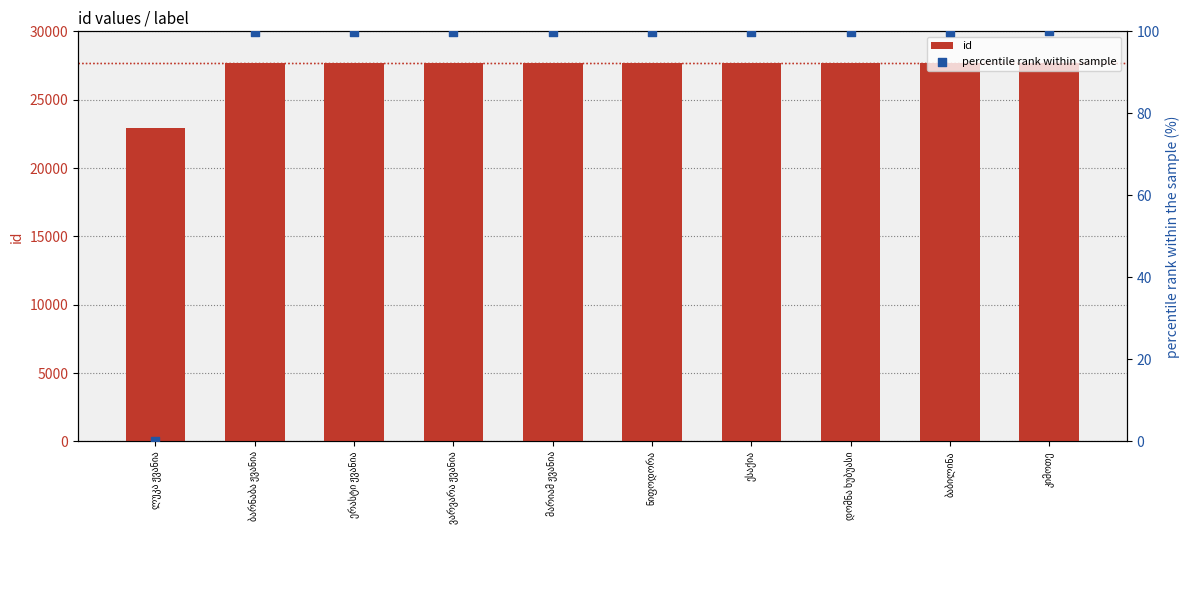

Is the value of id at ნიფოდორა greater than the value of percentile rank within sample at ნიფოდორა?

Yes